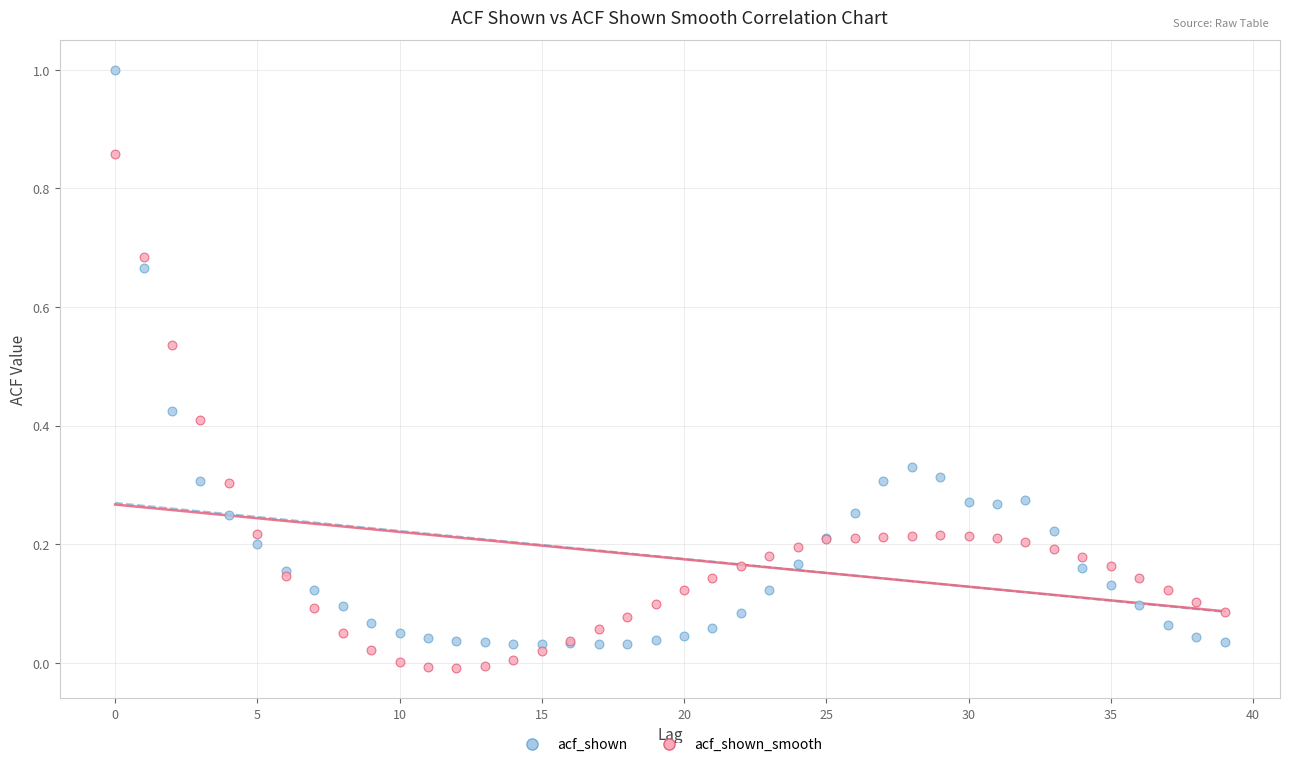

Which series contains the highest Y value?

acf_shown